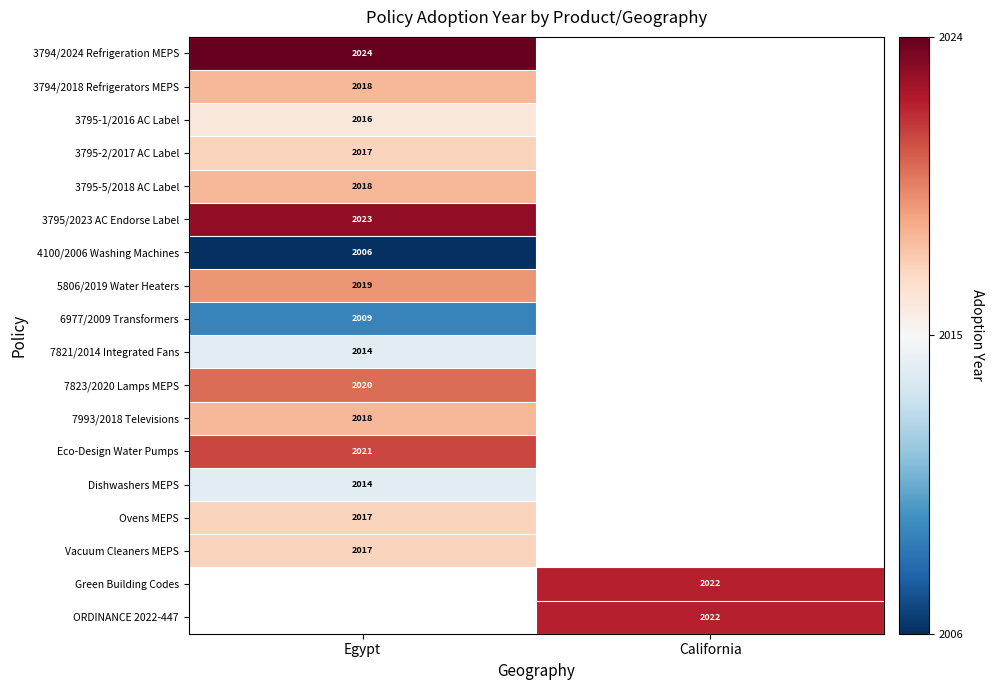

At how many categories does at least one series exceed 2016?

2